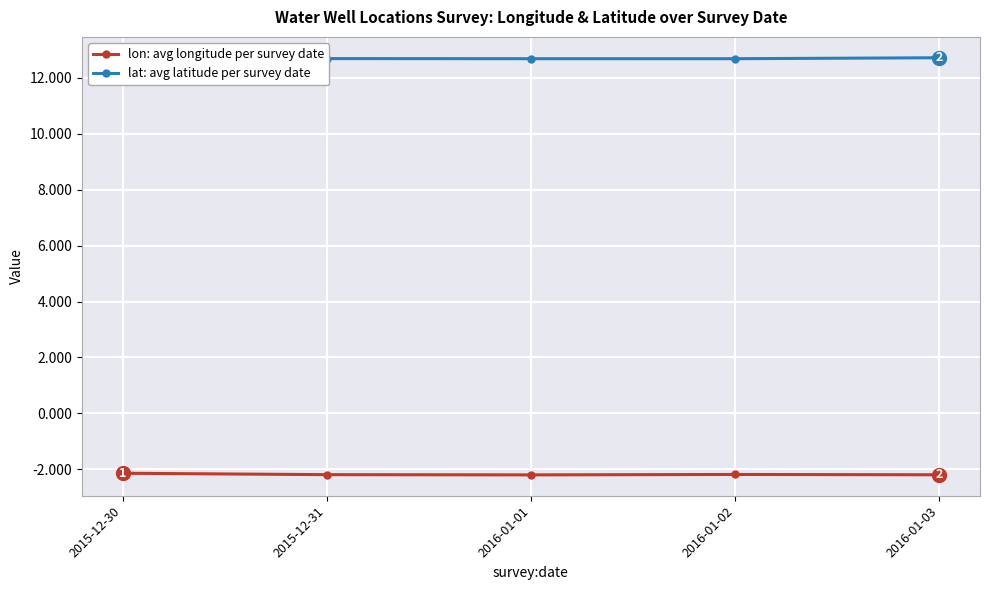

The value of lon: avg longitude per survey date at 2016-01-01 is -2.2. True or false?

True